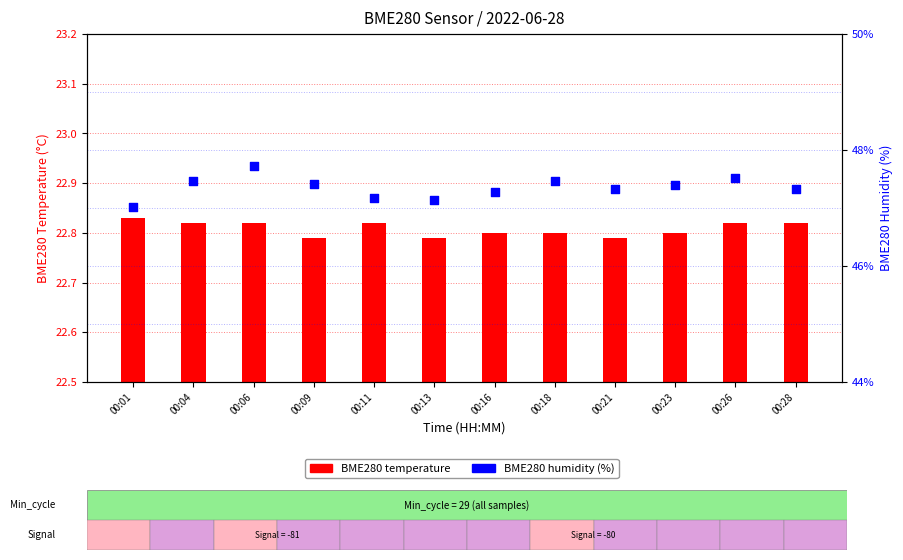

What are all the series names shown in the legend?

BME280 temperature, BME280 humidity